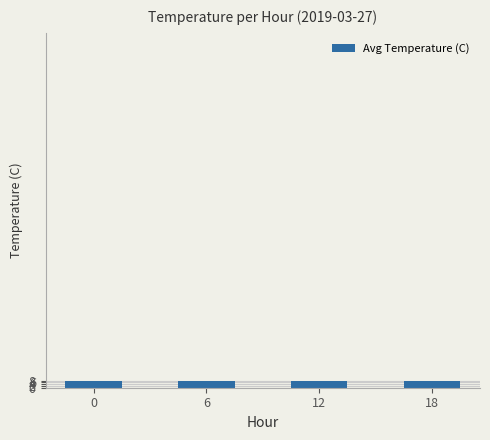

The chart shows a value of 7.9 at 12. True or false?

True